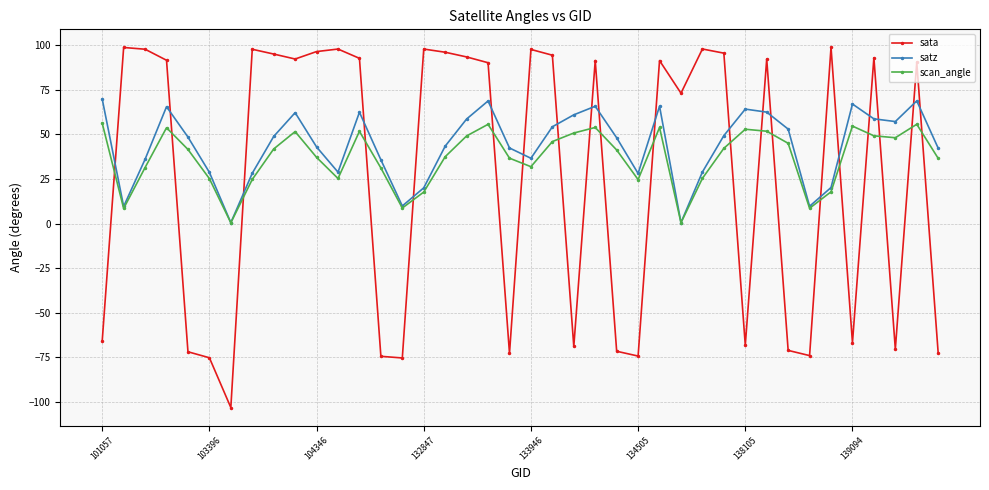

List the series in order of their peak value, lowest first.

scan_angle, satz, sata